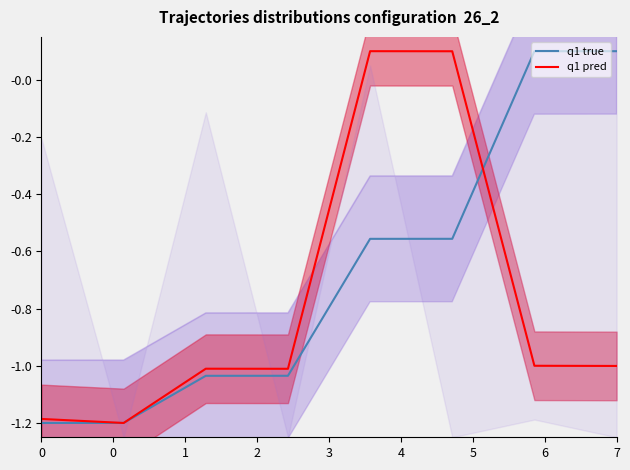

What are all the series names shown in the legend?

q1 true, q1 pred